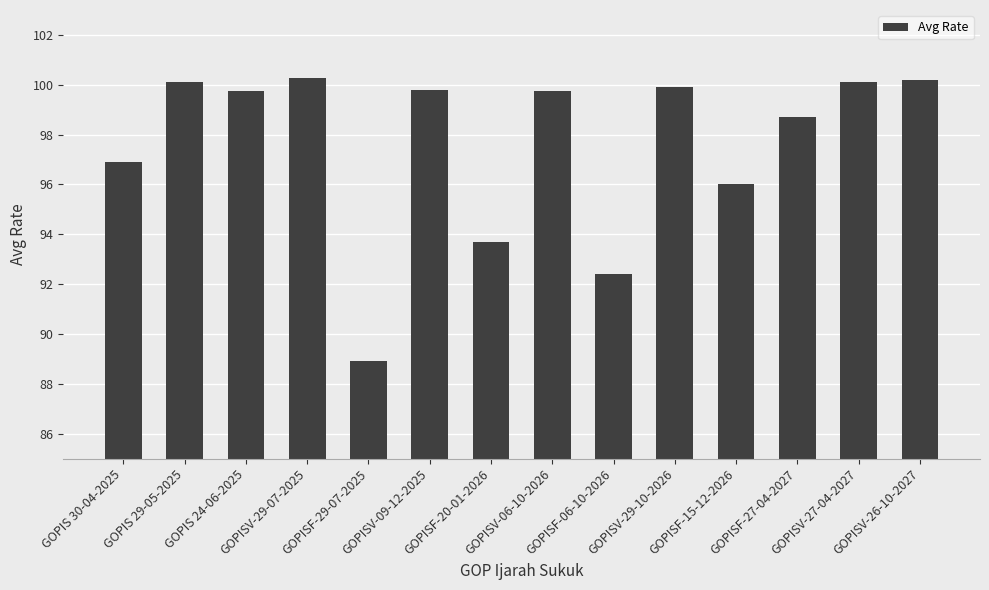

Is it true that the value at GOPISV-27-04-2027 is 100.1?

True